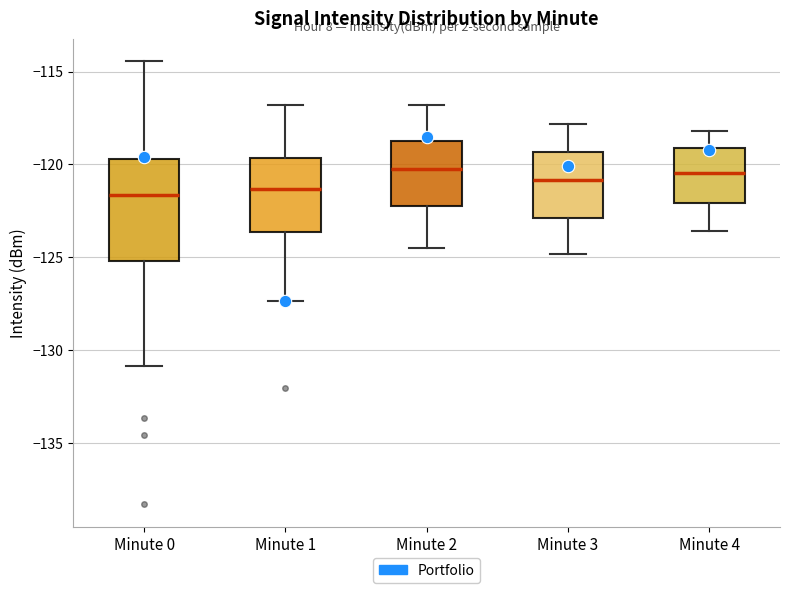

Reading left to right, transcribe this box plot: for each box, give where its median line is, the range the box spans, and where its two whiskers end, as read against the y-axis. The values are not printed on the chart, so give them approximately, as read against the axis.

Minute 0: median -121.5, box -125.0 to -119.5, whiskers -131.0 to -114.5
Minute 1: median -121.5, box -123.5 to -119.5, whiskers -127.5 to -117.0
Minute 2: median -120.0, box -122.0 to -118.5, whiskers -124.5 to -117.0
Minute 3: median -121.0, box -123.0 to -119.5, whiskers -125.0 to -118.0
Minute 4: median -120.5, box -122.0 to -119.0, whiskers -123.5 to -118.0